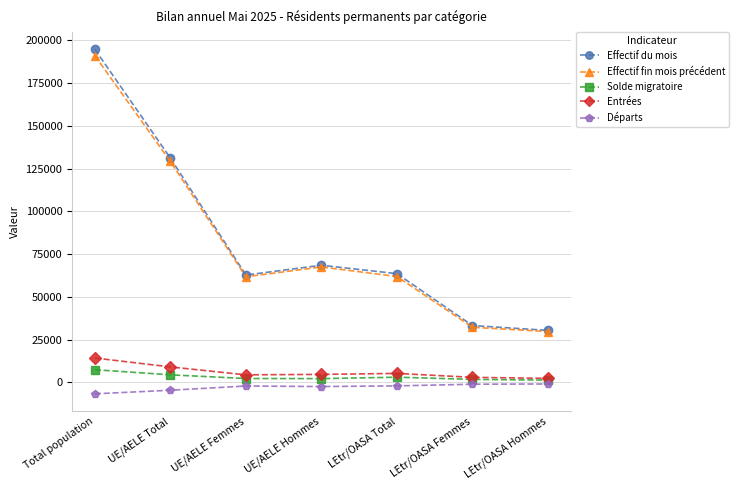

Which series has the largest range (max minus min)?

Effectif du mois